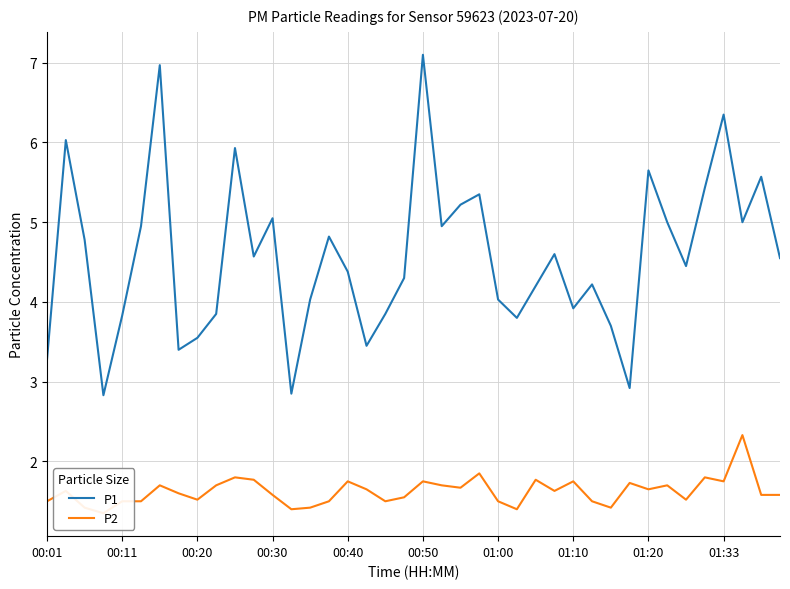

What is the maximum value for P1?

7.1